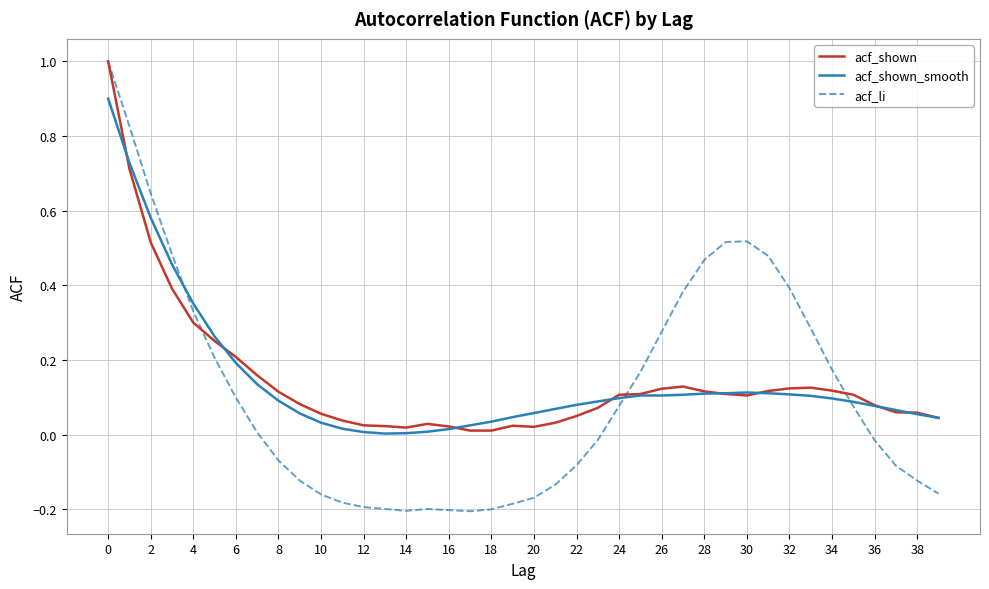

What is the greatest value displayed?

1.0